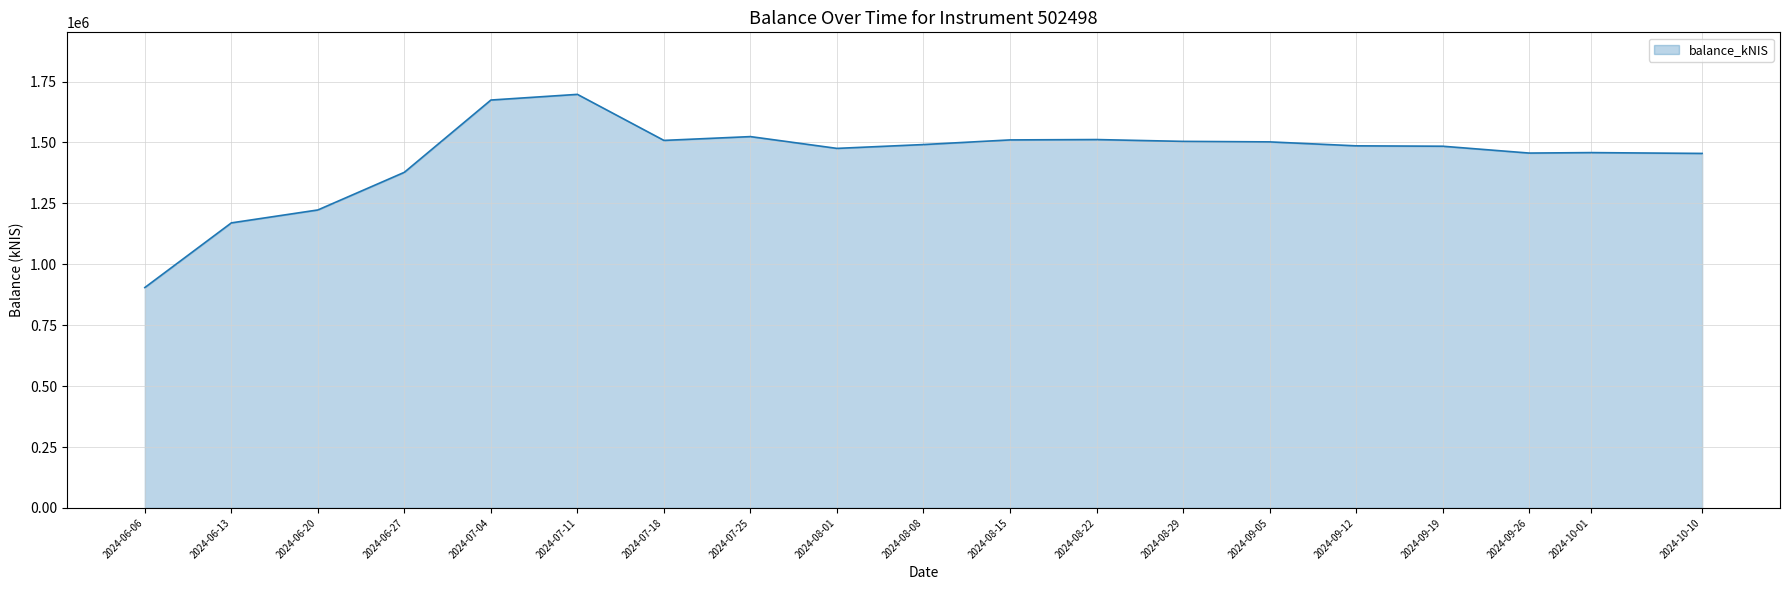

Does the chart have visible grid lines?

Yes